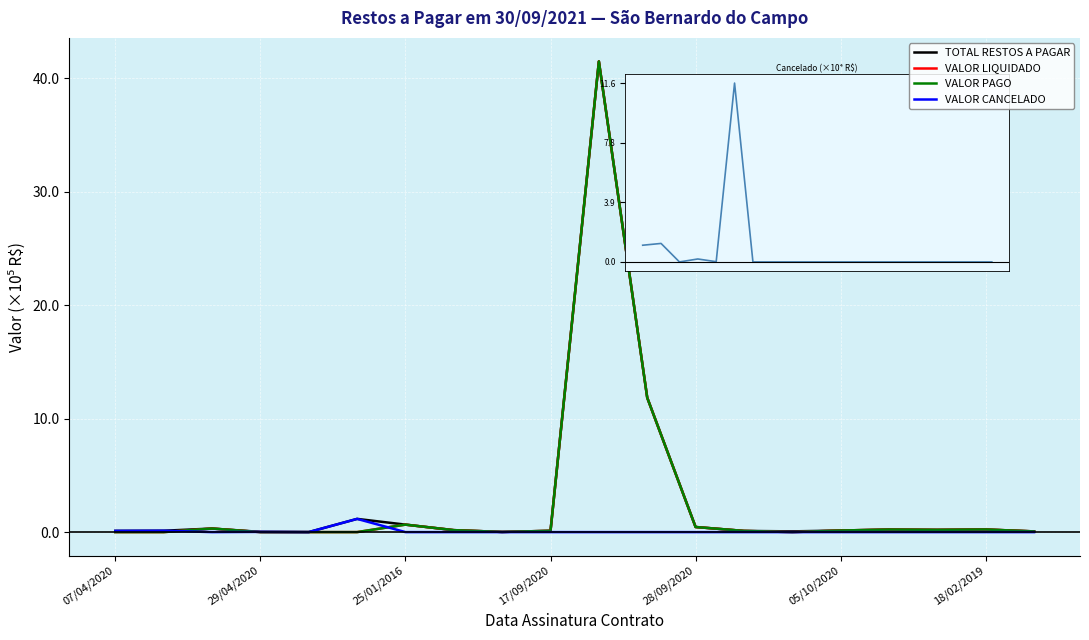

Does the chart have visible grid lines?

Yes